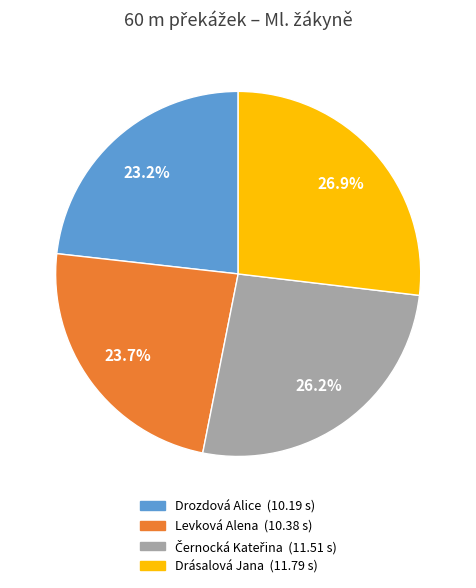

What is the ratio of the value at Drásalová Jana to the value at Levková Alena?

1.1